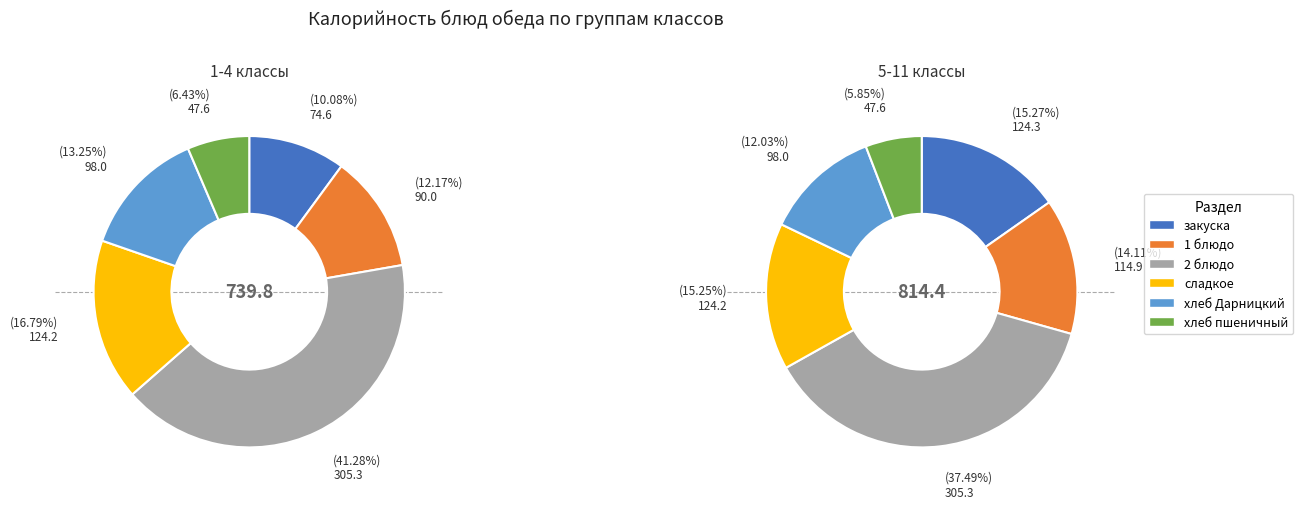

To the nearest percent, what is the difference between the largest and smallest slice percentages?

35%